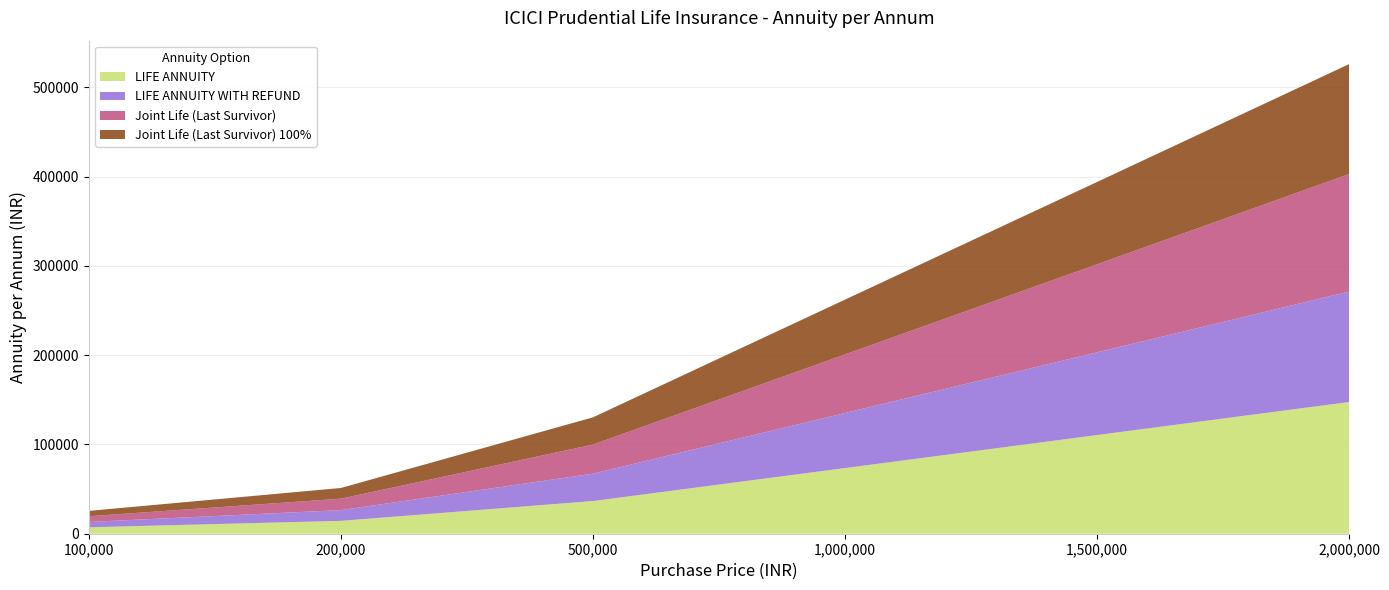

Reading right to left, list all the values displayed in this chart.

LIFE ANNUITY: 147487	110502	73532	36601	14412	7173
LIFE ANNUITY WITH REFUND: 123724	92650	61672	30647	12038	6019
Joint Life (Last Survivor): 131597	98566	65603	32621	12824	6402
Joint Life (Last Survivor) 100%: 123130	92205	61376	30500	11982	5991